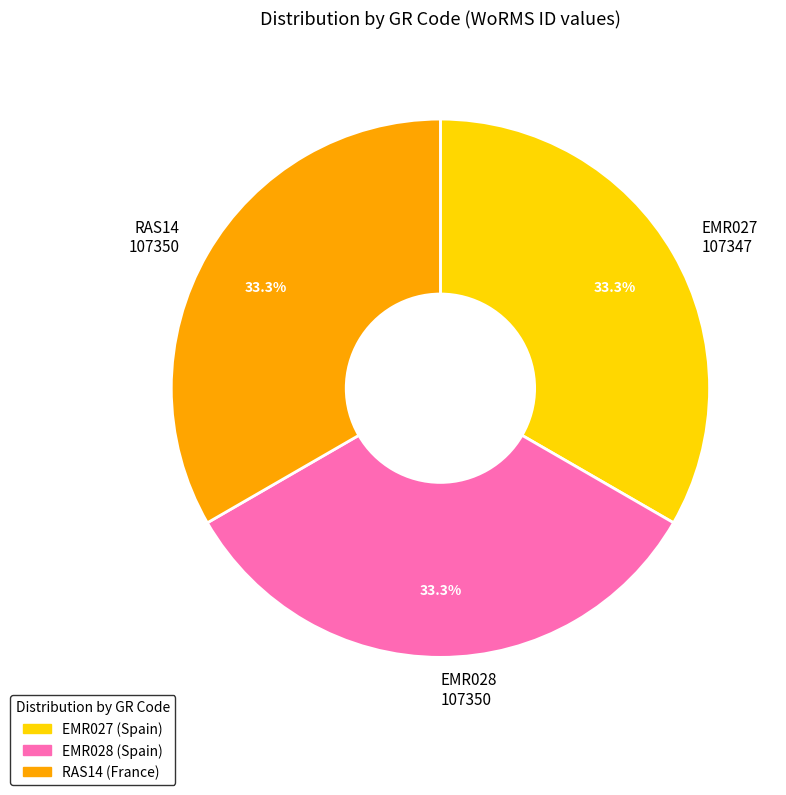

Approximately how many times larger is the value at EMR028 compared to RAS14?

1.0